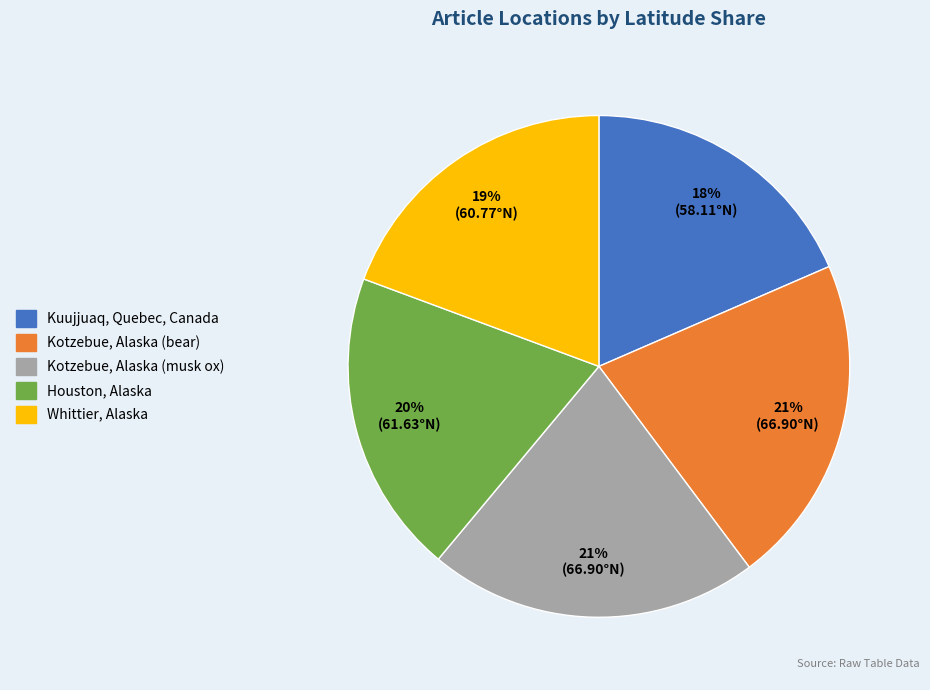

The Kuujjuaq, Quebec, Canada slice represents 18% of the pie. True or false?

True